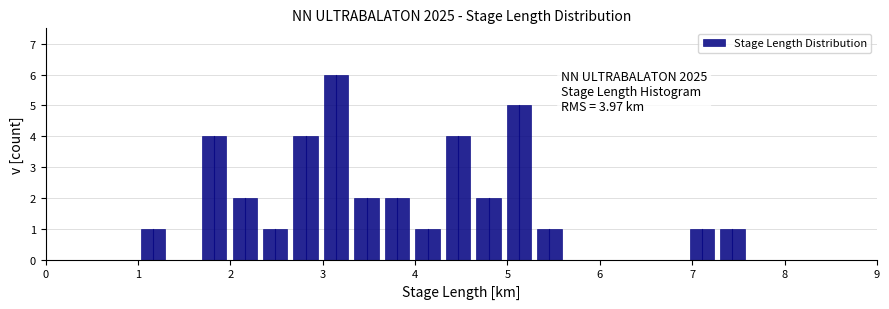

Around what value on the x-axis is the tallest bar? Give the approximate position of its centre, as read against the axis.

3.1